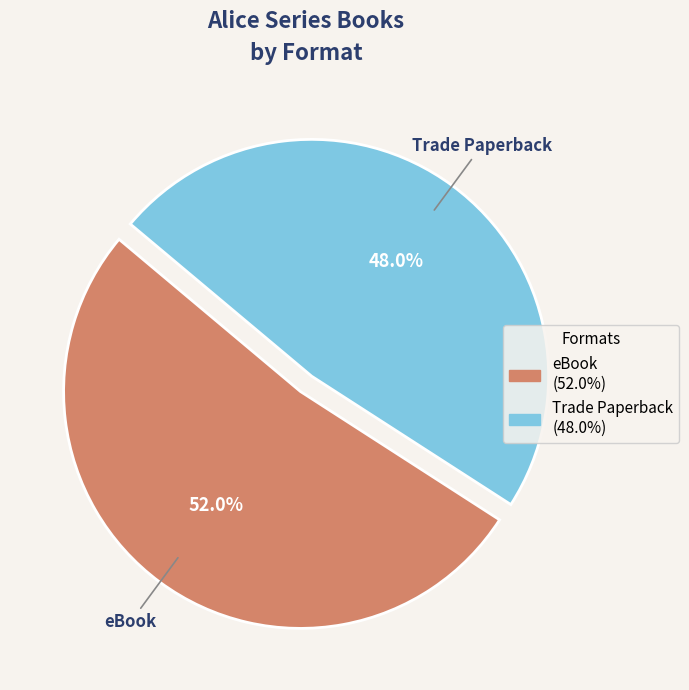

To the nearest percent, what portion does Trade Paperback represent?

48%